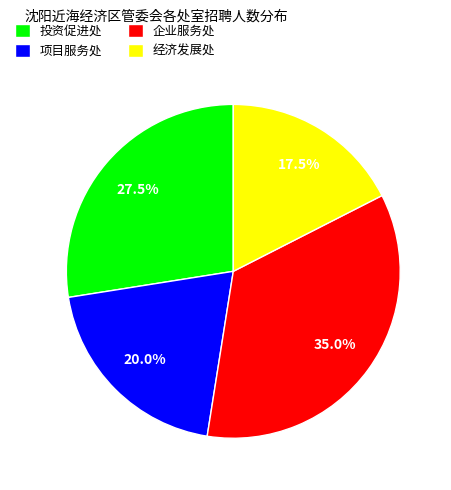

To the nearest percent, what is the average slice percentage?

25%